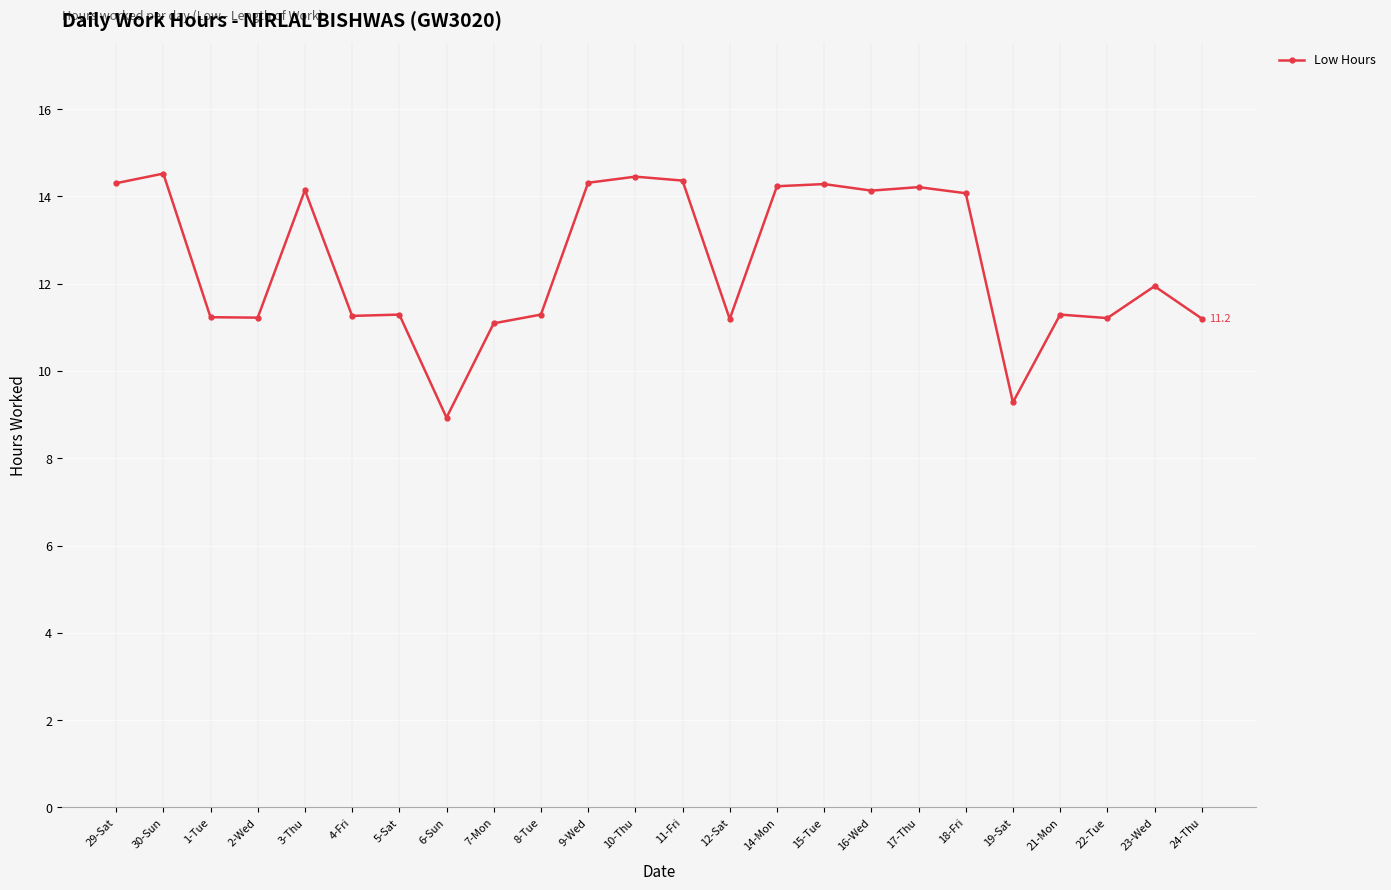

Count the number of values greater than 11.

22